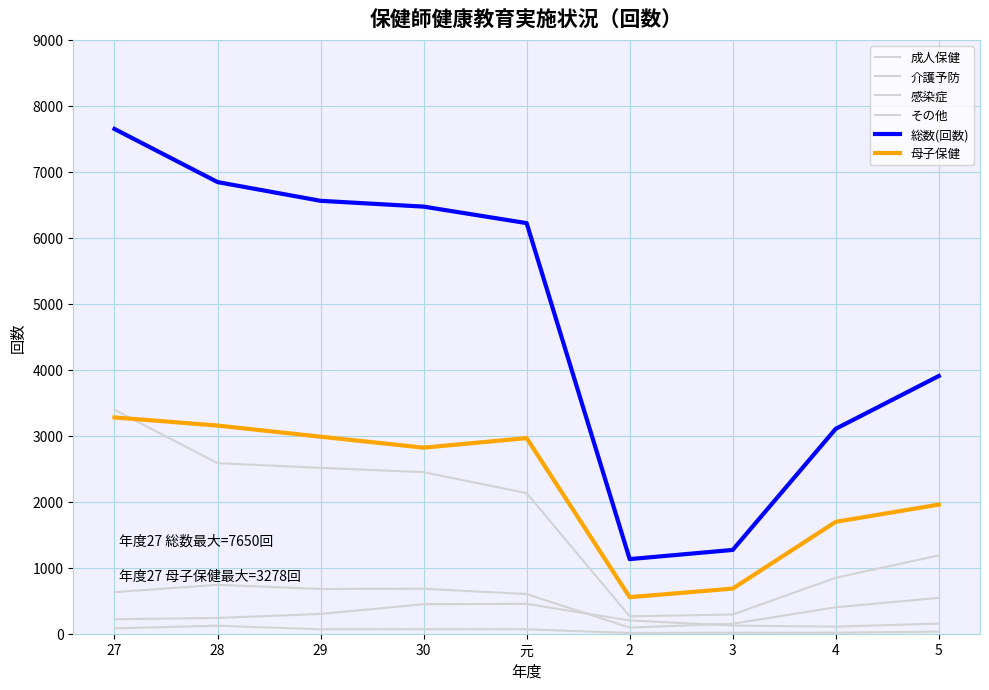

At which label does 介護予防 reach its minimum?

2